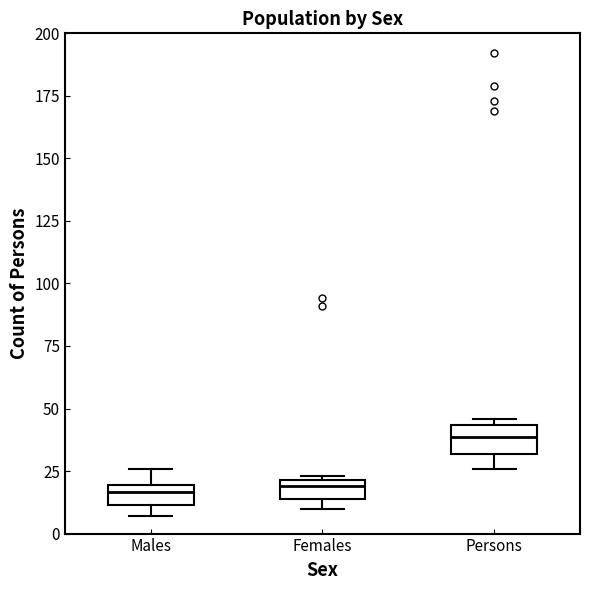

Where is the upper edge of the box for Females on the y-axis? The values are not printed on the chart, so give them approximately, as read against the axis.

20